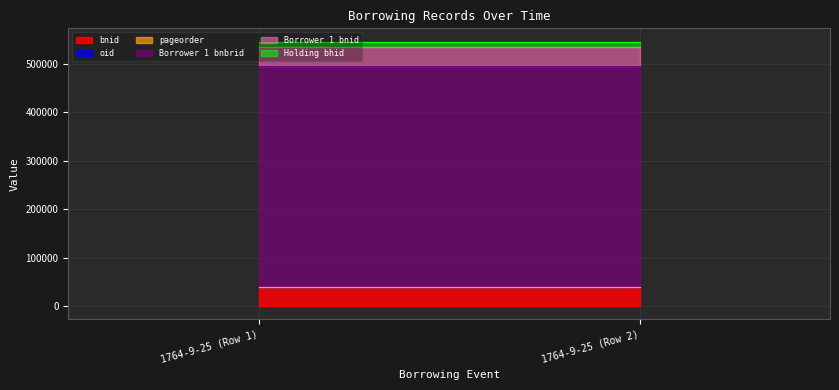

What is the sum of the oid values at 1764-9-25 (Row 2) and 1764-9-25 (Row 1)?

1353